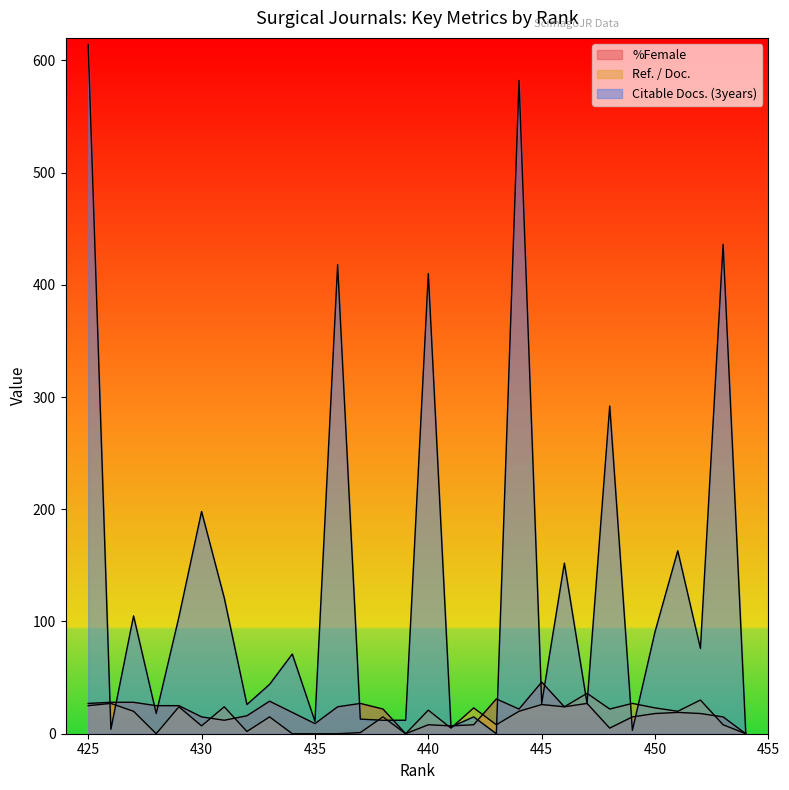

What is the sum of all %Female values?

569